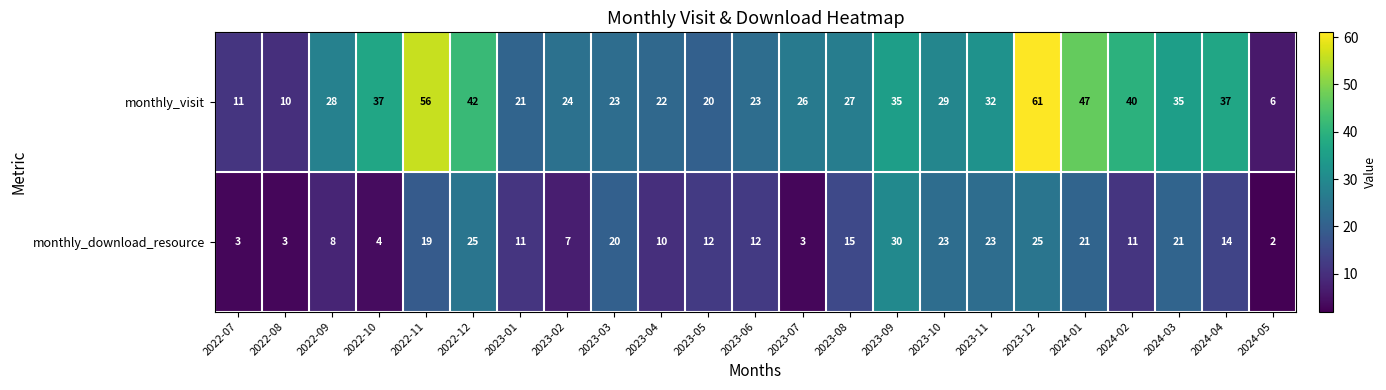

What is the difference between the second highest and minimum values in the monthly_download_resource series?

23